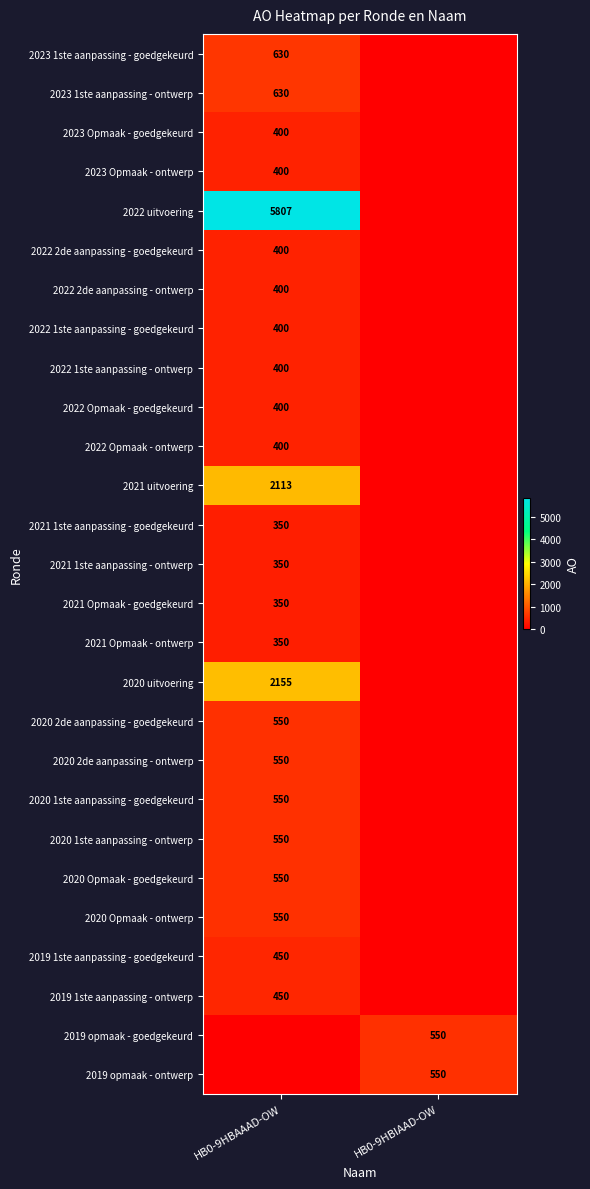

Is it true that 2020 Opmaak - goedgekeurd equals 550 at HB0-9HBAAAD-OW?

True